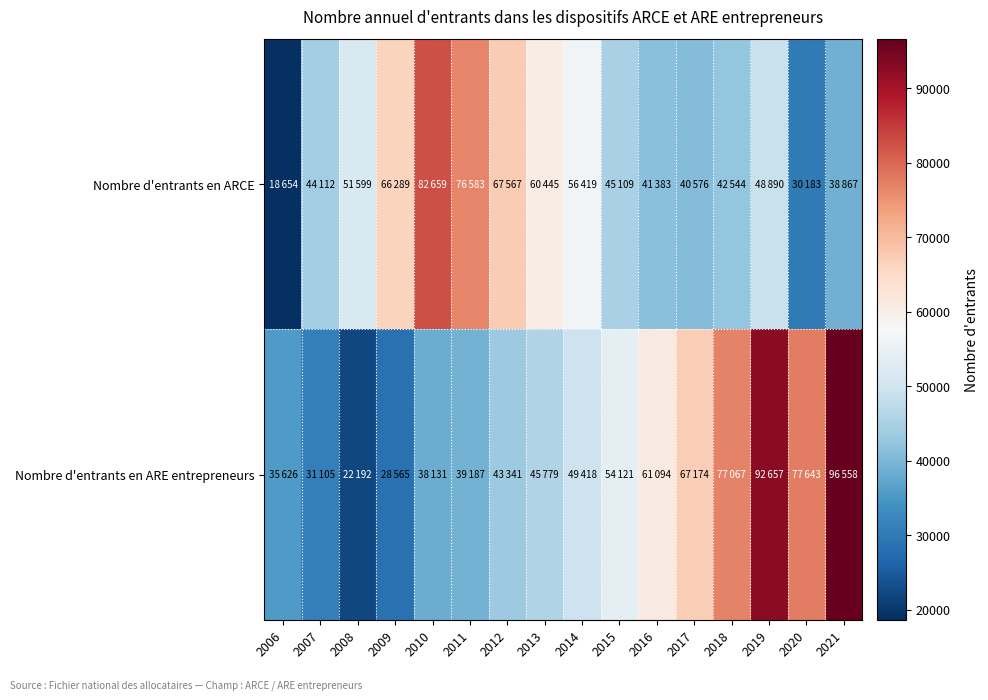

Which has a higher value, 2021 or 2016?

2016